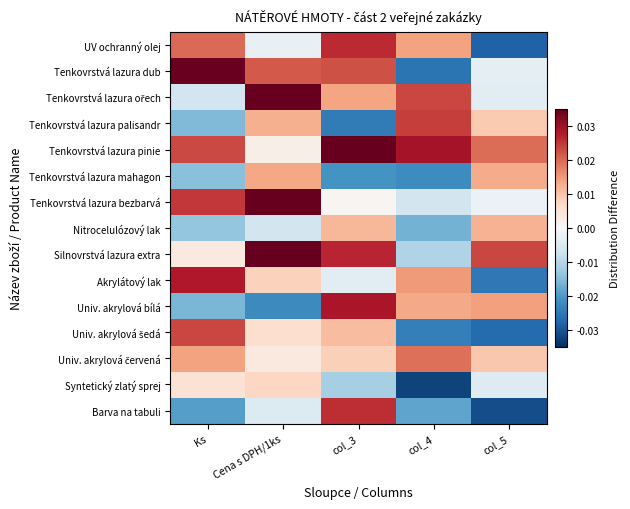

Which has a higher value, col_5 or col_3?

col_3